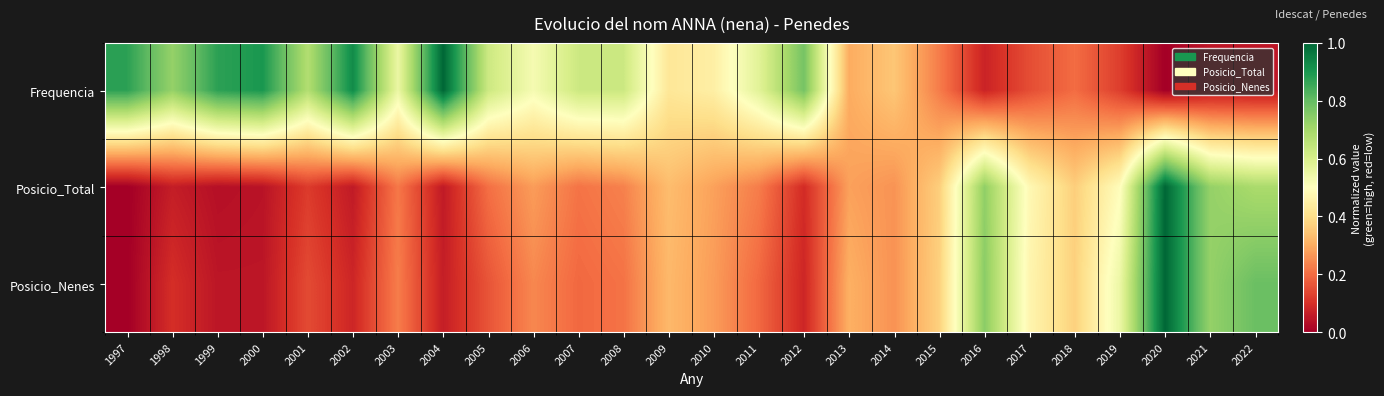

What is the spread (max minus min) of values at 2017?

0.3